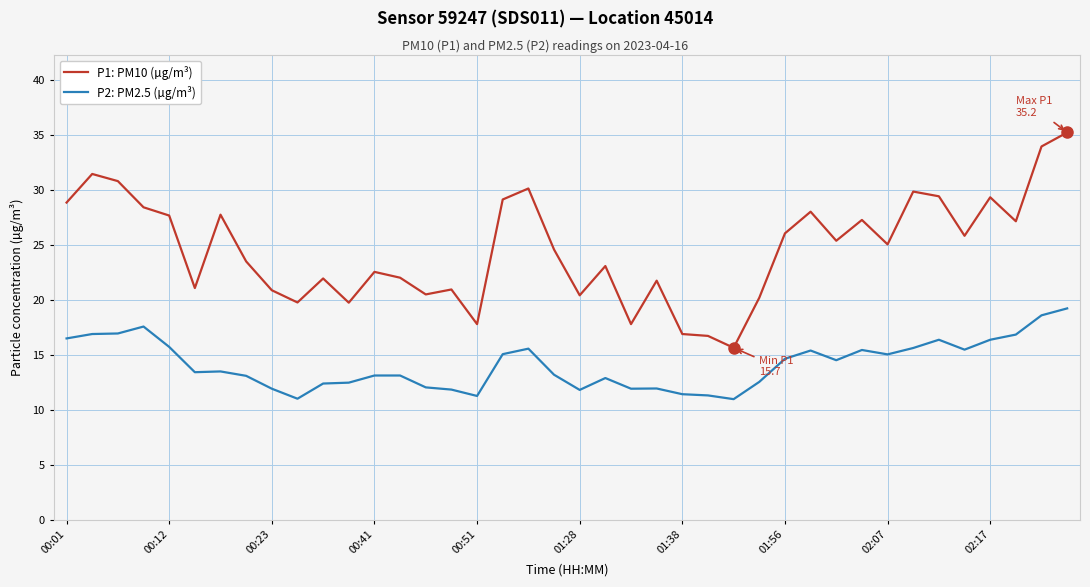

Which series has the largest total across all categories?

P1: PM10 (µg/m³)